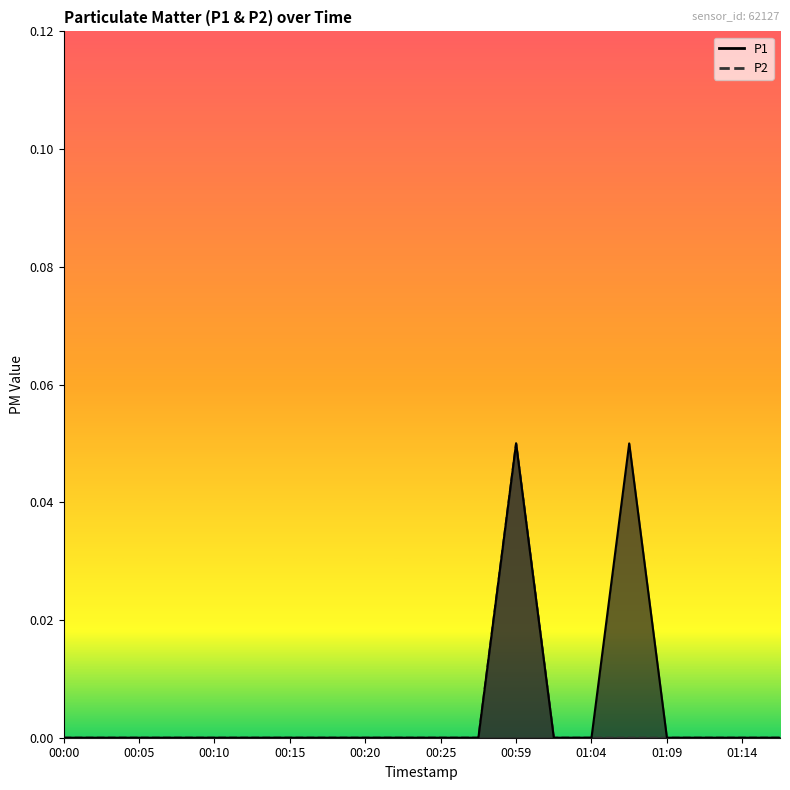

What position from the right is 00:15?

14